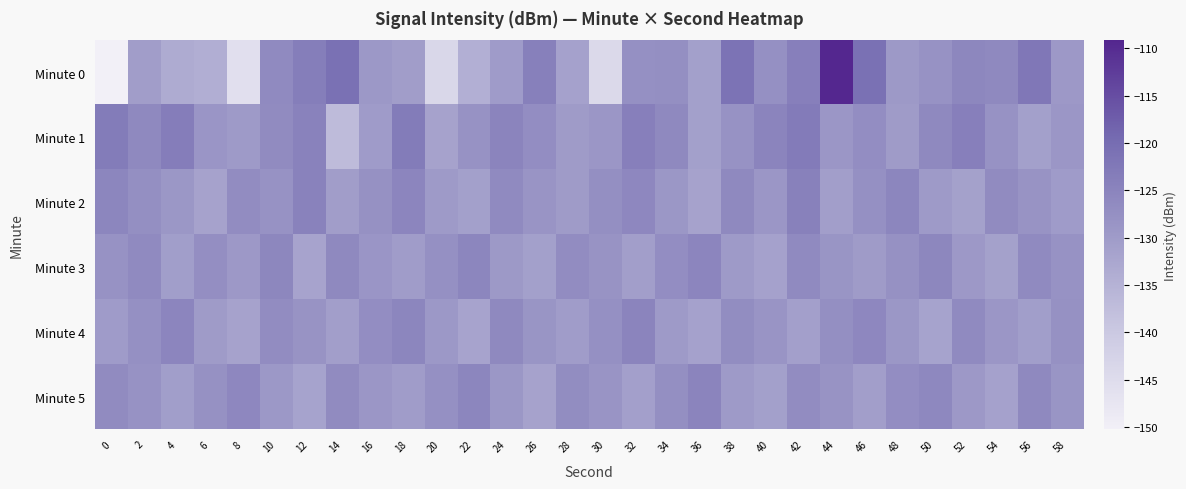

Which has a higher value, 46 or 54?

46